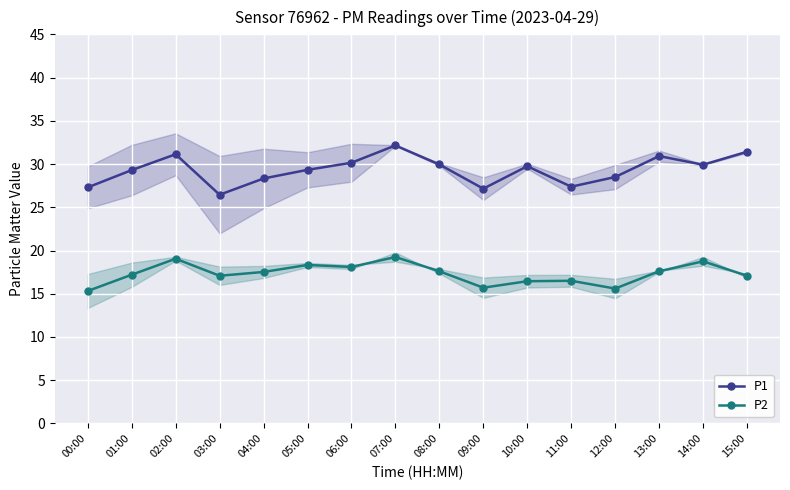

Between 11:00 and 08:00, which is larger?

08:00